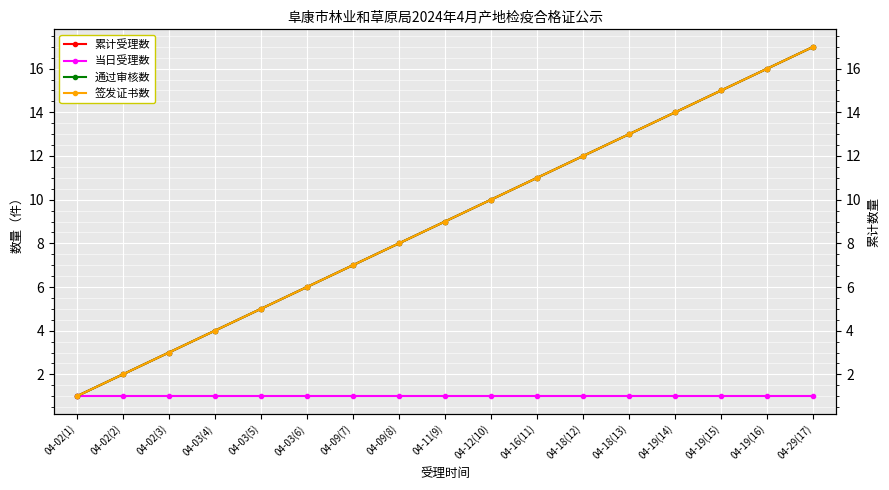

True or false: 签发证书数 and 当日受理数 intersect in this chart.

False